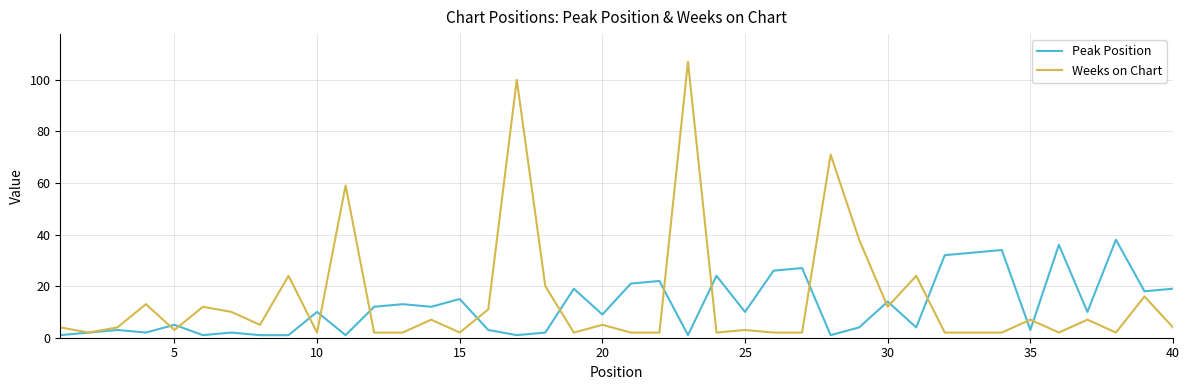

Which series has the largest range (max minus min)?

Weeks on Chart